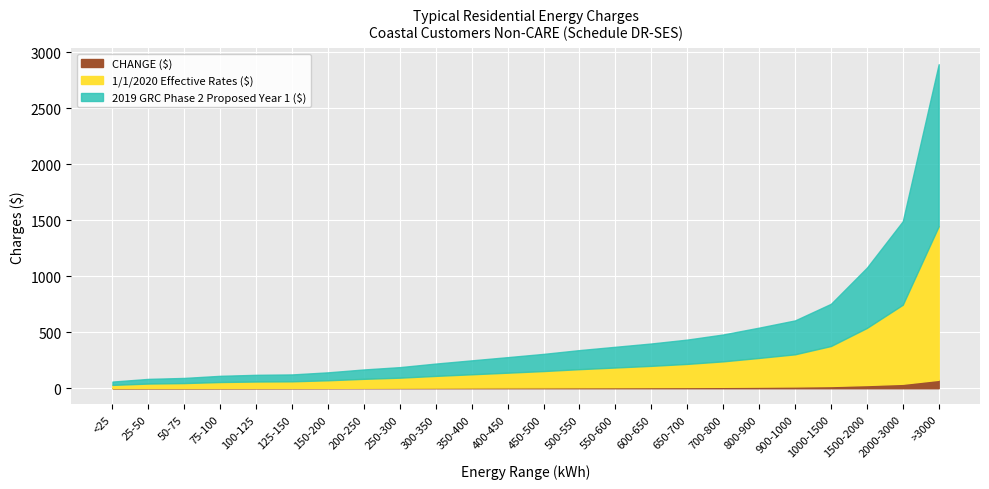

Which series changed the most between 250-300 and 1500-2000?

2019 GRC Phase 2 Proposed Year 1 ($)